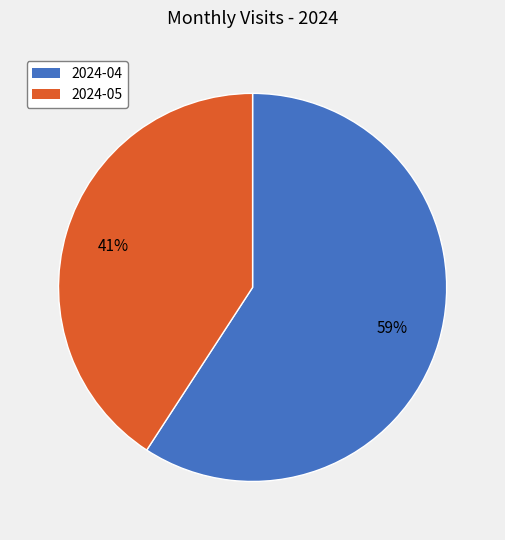

To the nearest percent, what portion does 2024-05 represent?

41%